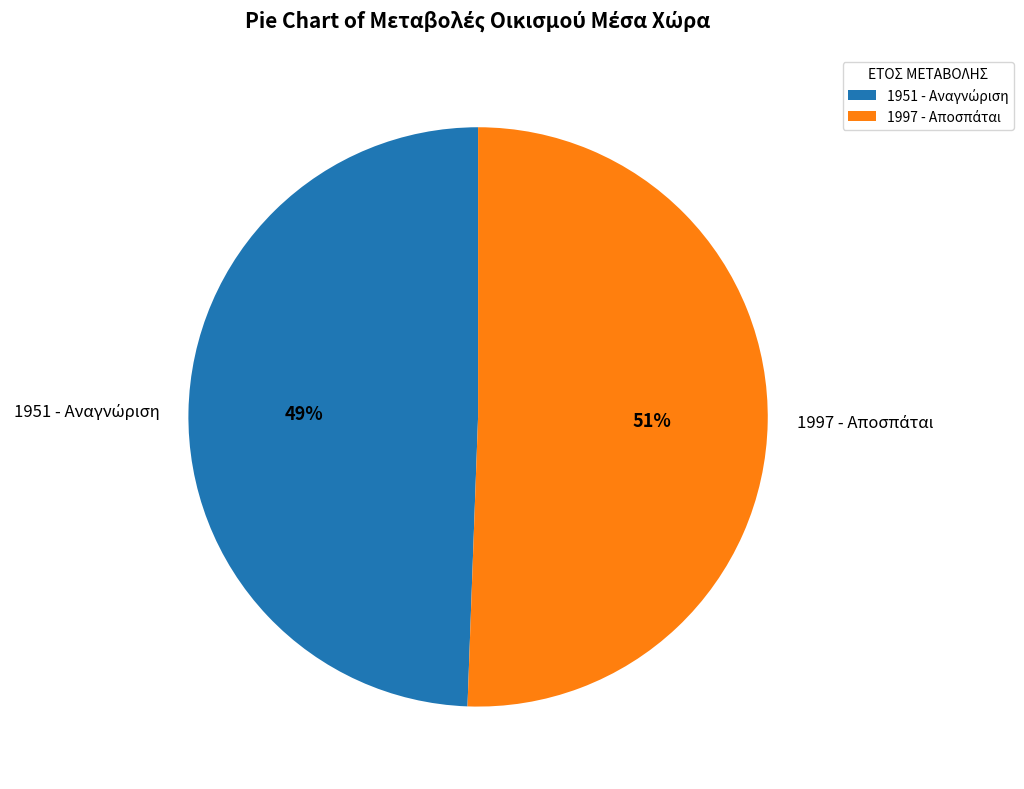

Is there any slice that represents more than half of the pie?

Yes